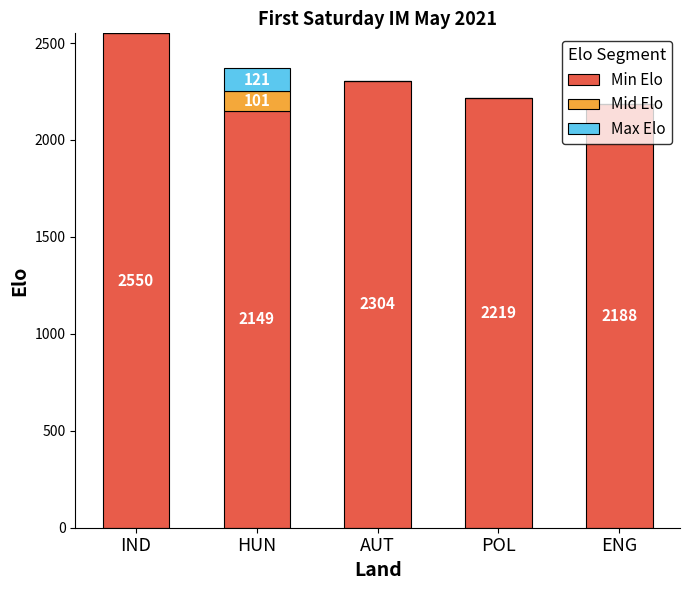

What is the sum of all Min Elo values?

11410